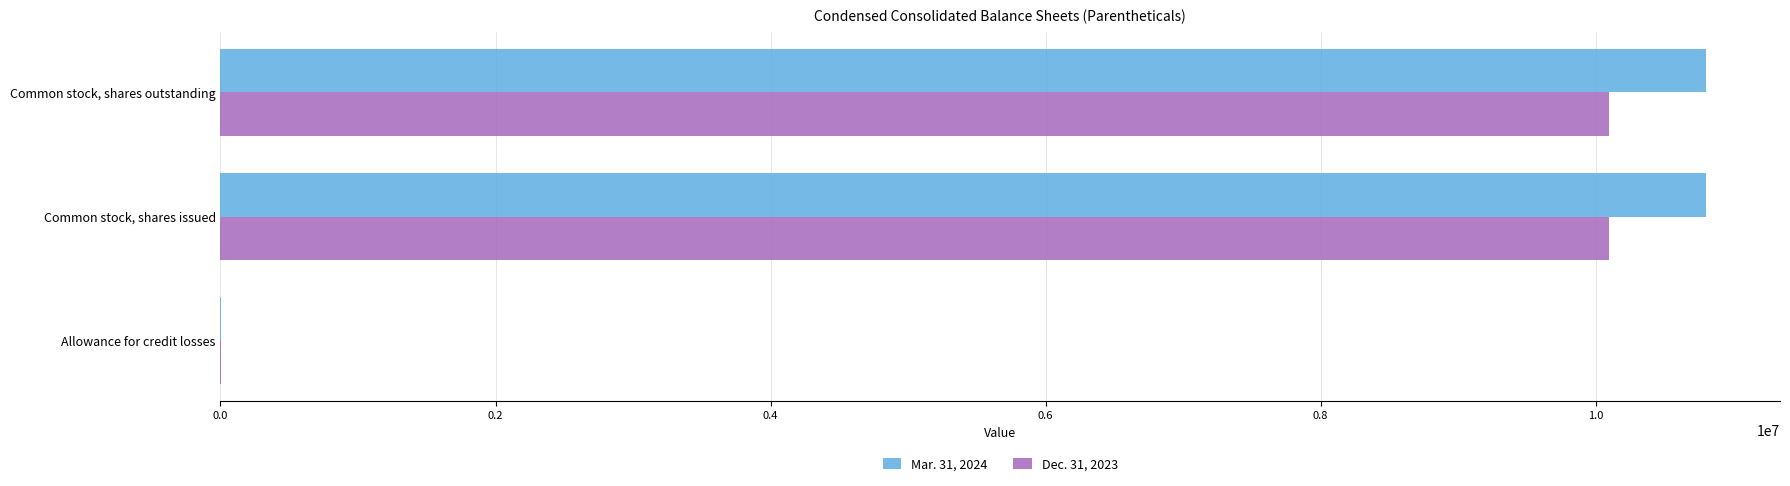

Is it true that Dec. 31, 2023 equals 5420520 at Common stock, shares issued?

False